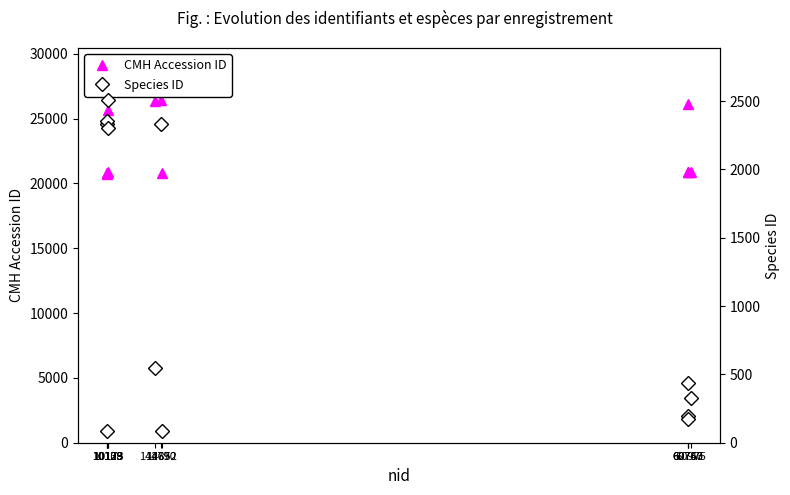

Is it true that Species ID equals 3598 at 10123?

False